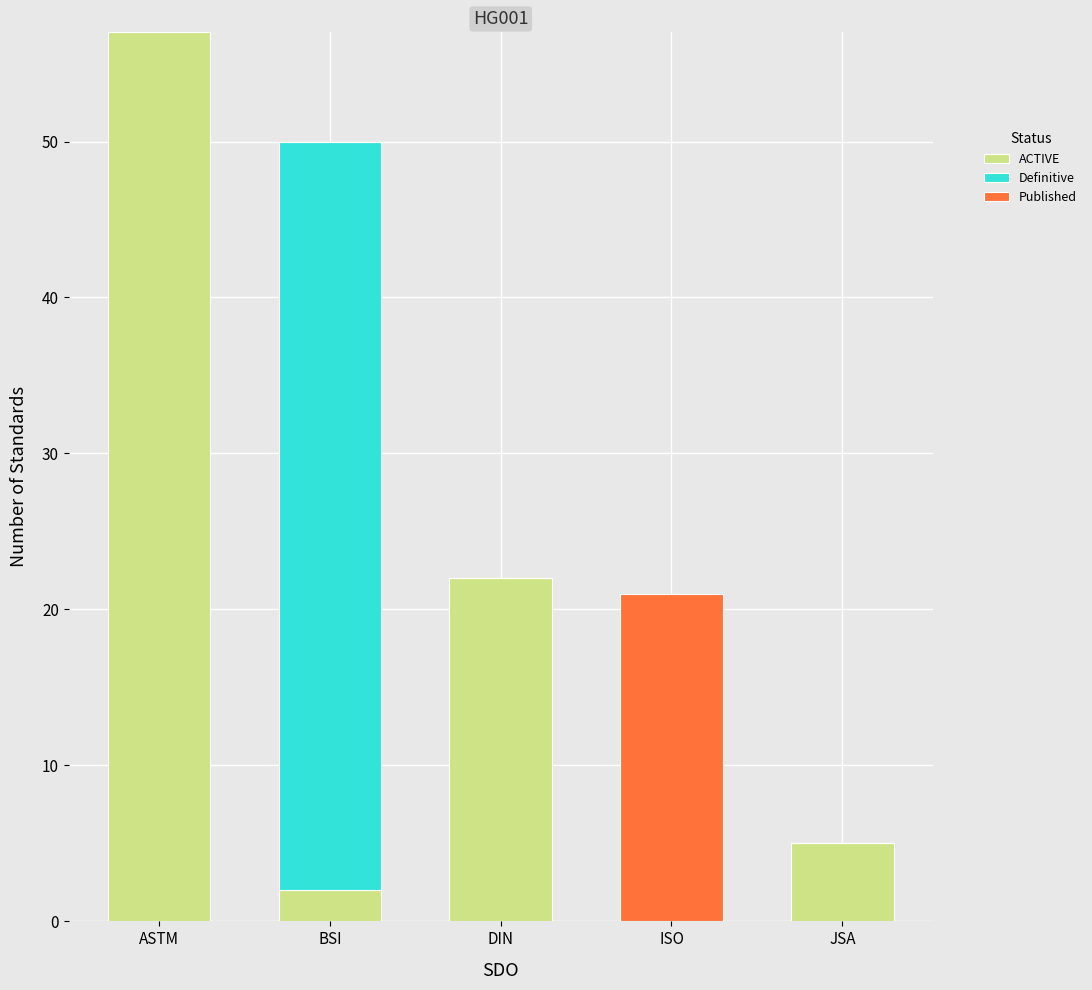

Reading left to right, list the values for the ACTIVE series.

ASTM=57	BSI=2	DIN=22	ISO=0	JSA=5